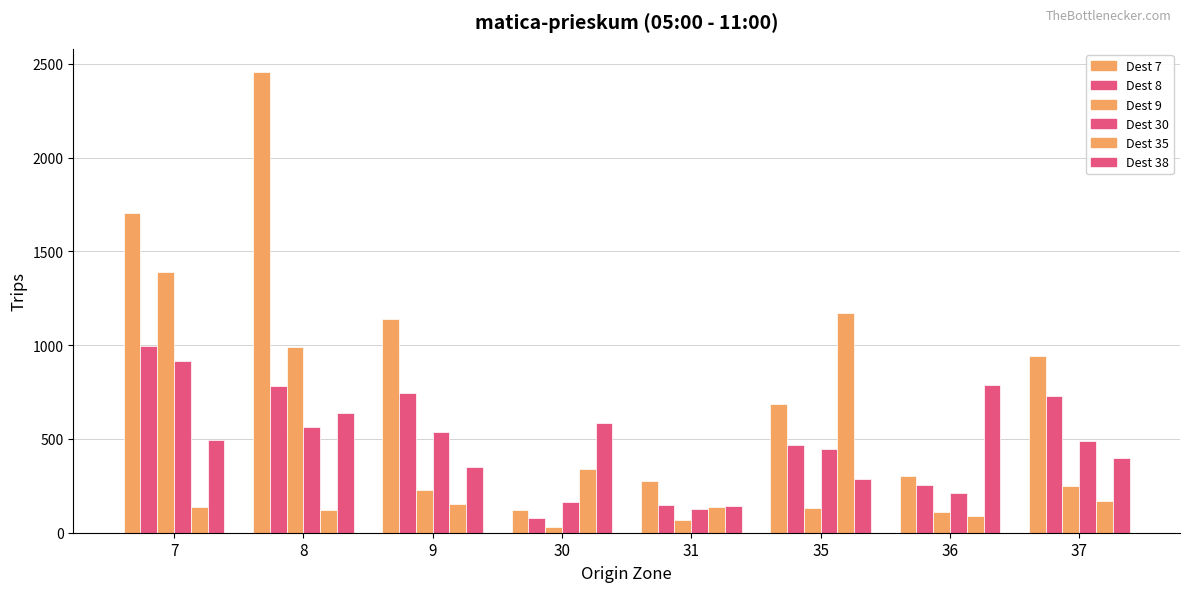

How many series are shown in this chart?

6